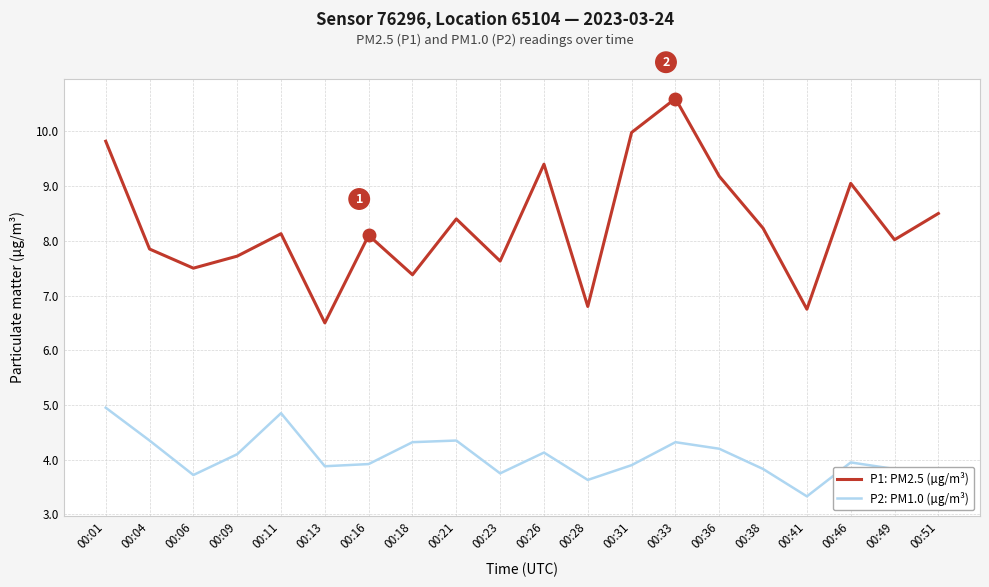

True or false: P2: PM1.0 (µg/m³) and P1: PM2.5 (µg/m³) cross at least once.

False